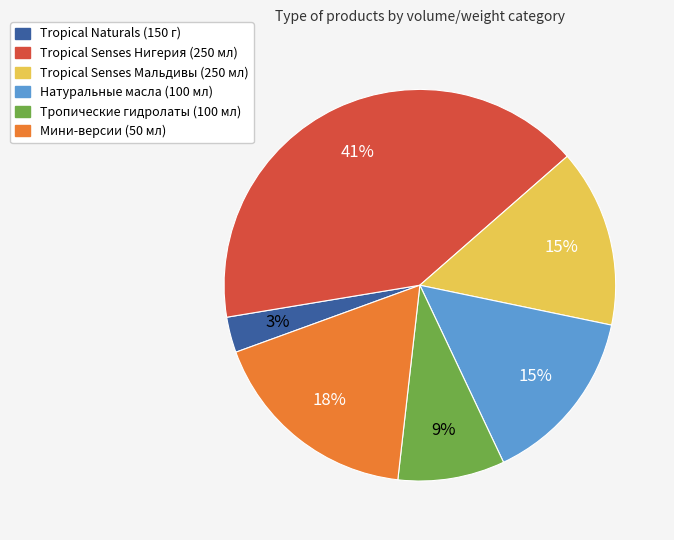

What is the ratio of the value at Мини-версии (50 мл) to the value at Tropical Senses Нигерия (250 мл)?

0.4